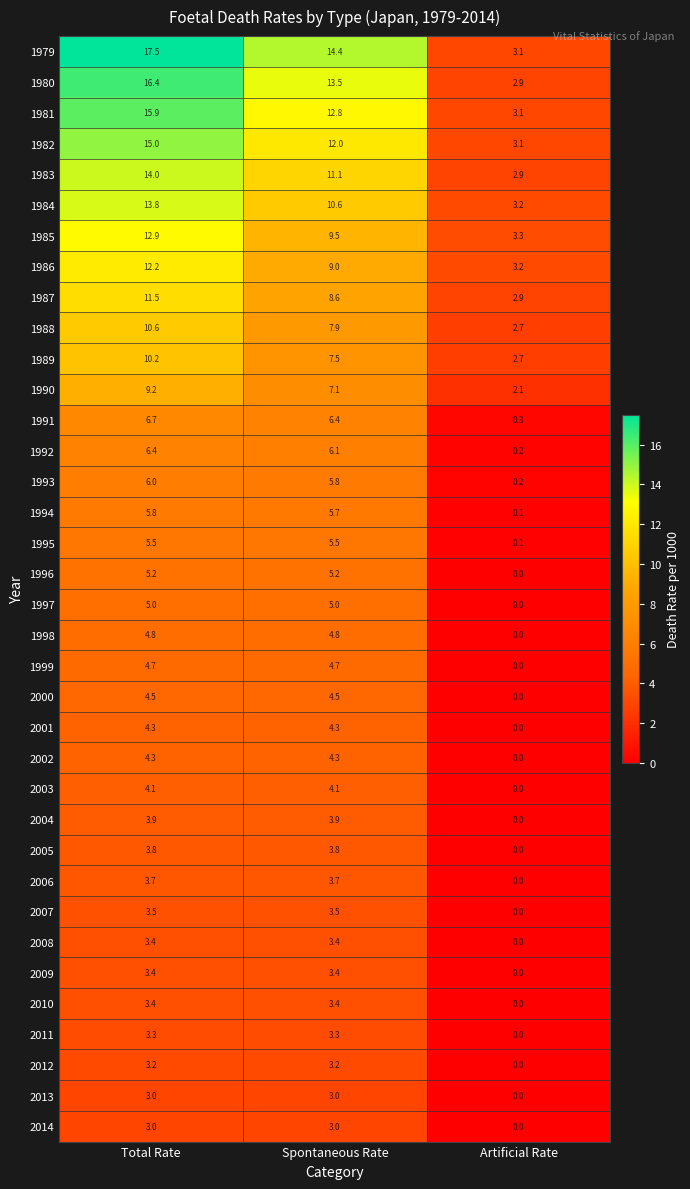

What is the difference between the 1983 values at Total Rate and Artificial Rate?

11.1